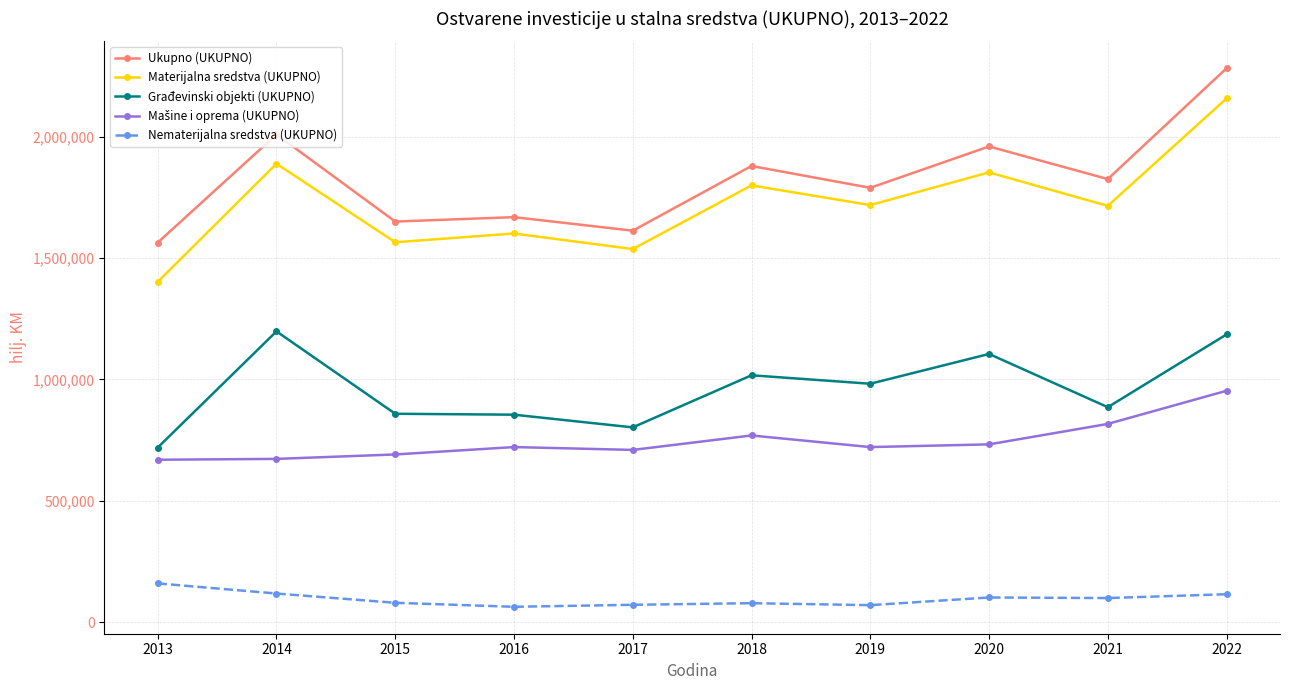

What is the average value of the Ukupno (UKUPNO) series?

1824207